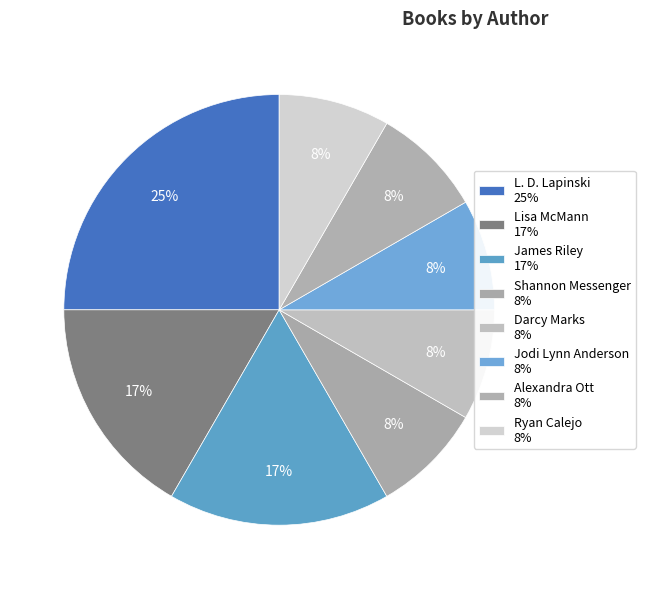

How many segments does this pie chart have?

8